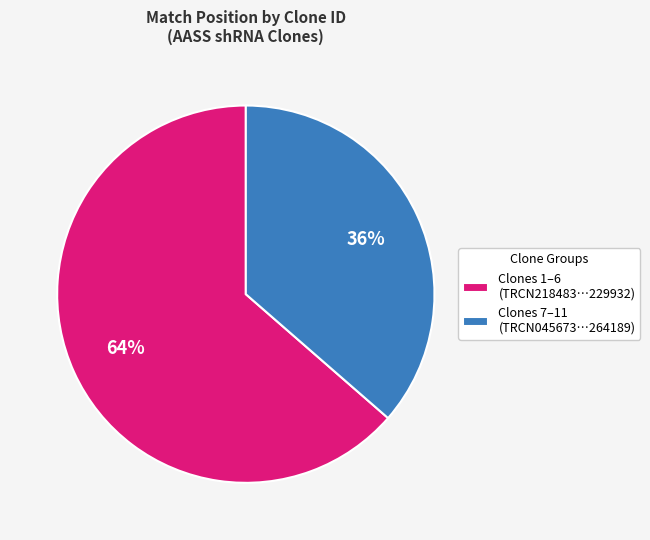

Rank the categories by value from highest to lowest.

Clones 1–6 (TRCN218483…229932), Clones 7–11 (TRCN045673…264189)